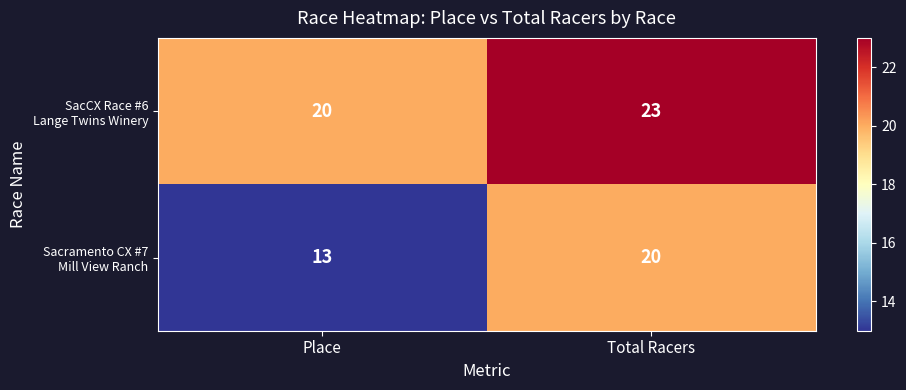

What is the total value across all series at Total Racers?

43